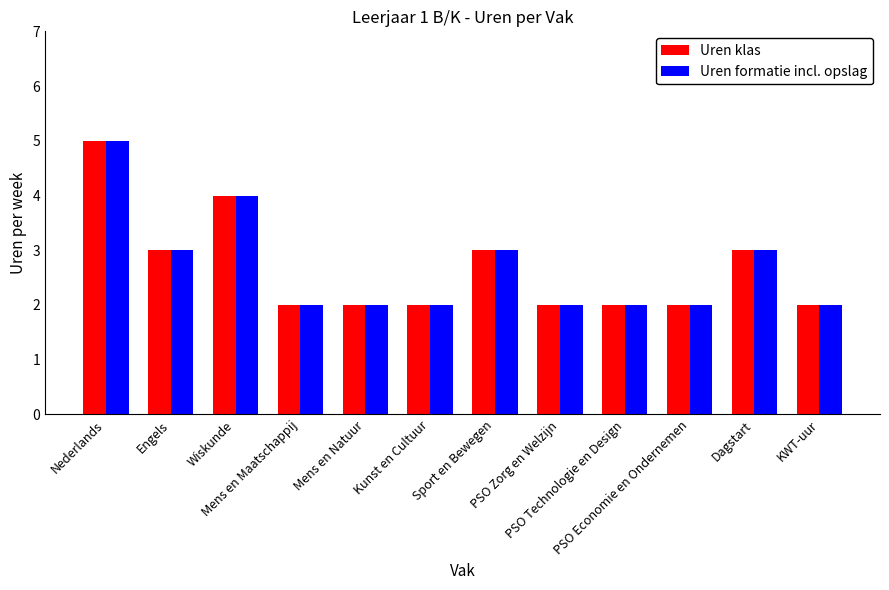

What is the lowest value of the Uren klas series?

2